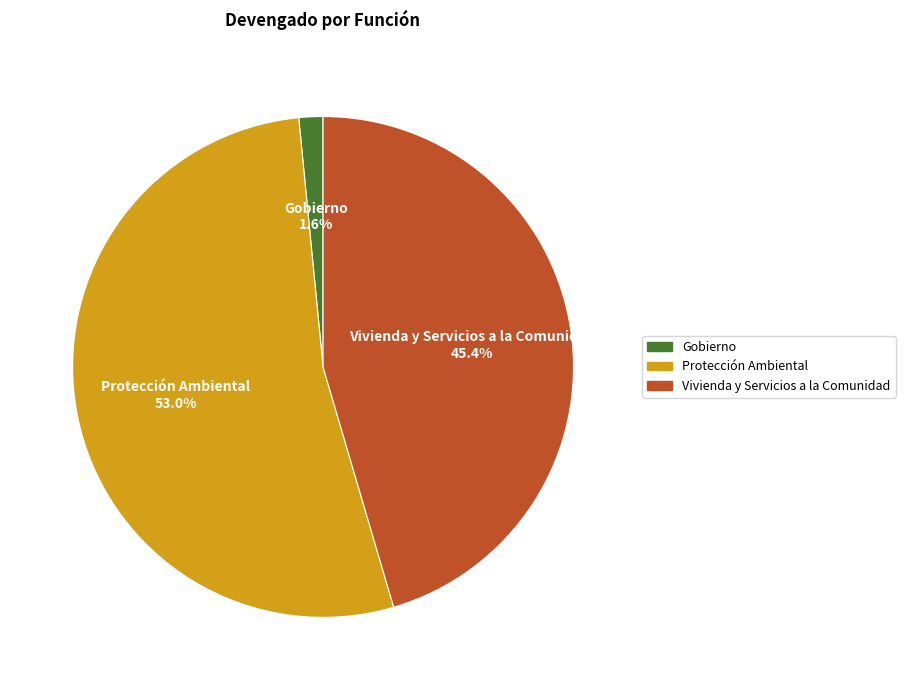

How many slices are in this pie chart?

3